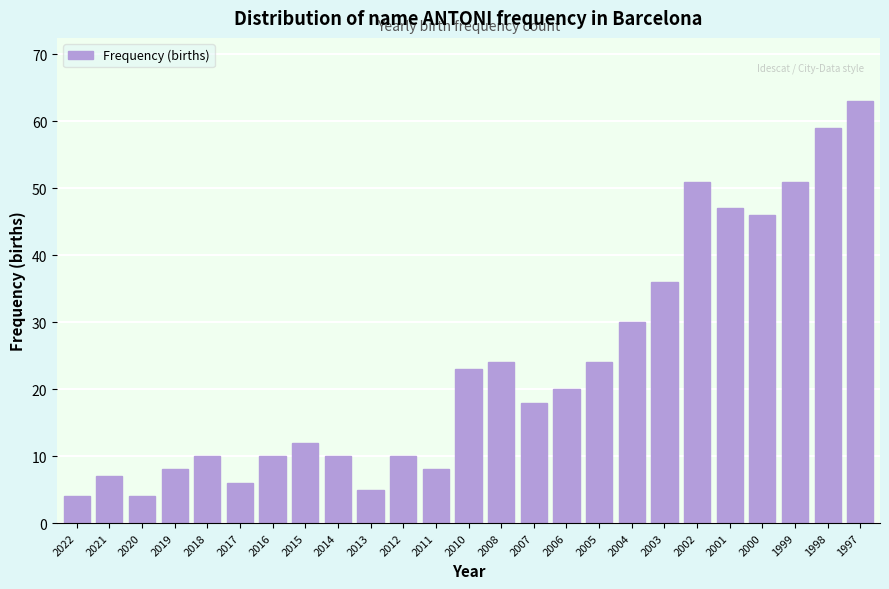

Reading left to right, what are all the values shown in this chart?

4	7	4	8	10	6	10	12	10	5	10	8	23	24	18	20	24	30	36	51	47	46	51	59	63